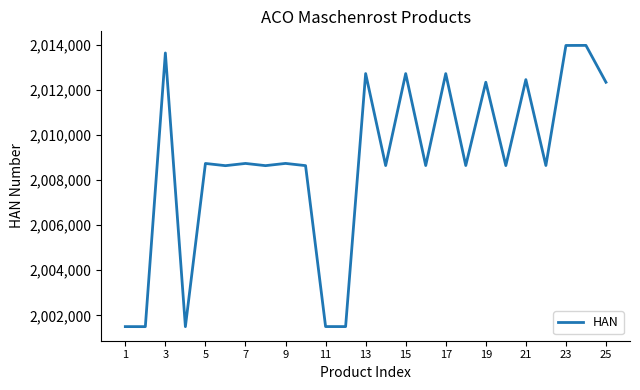

What is the difference between the maximum and minimum values?

12467